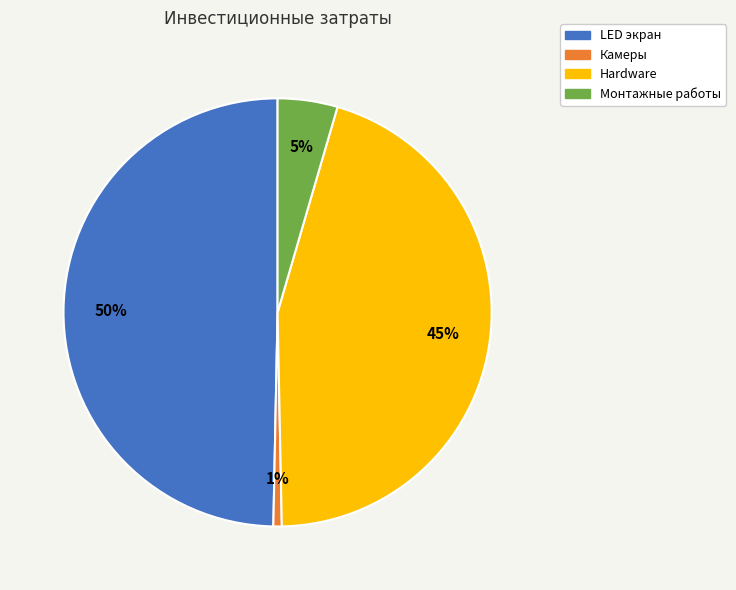

How many segments does this pie chart have?

4